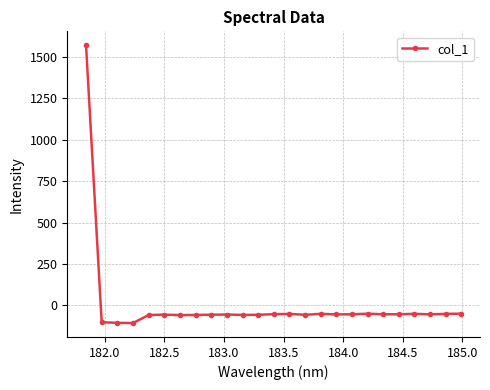

What is the difference between the maximum and minimum values?

1678.9